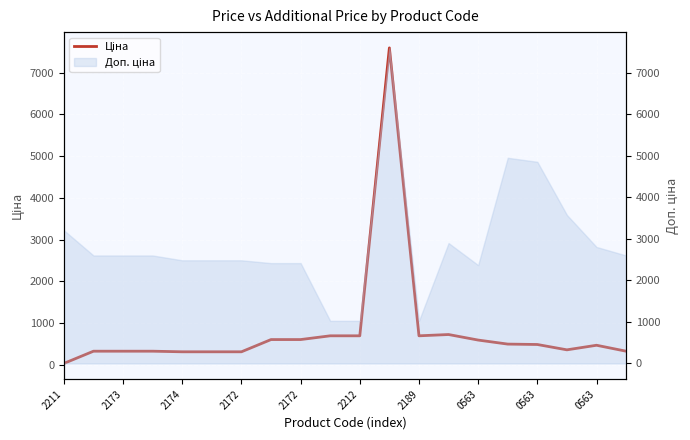

Where does the data first go above 485?

0563